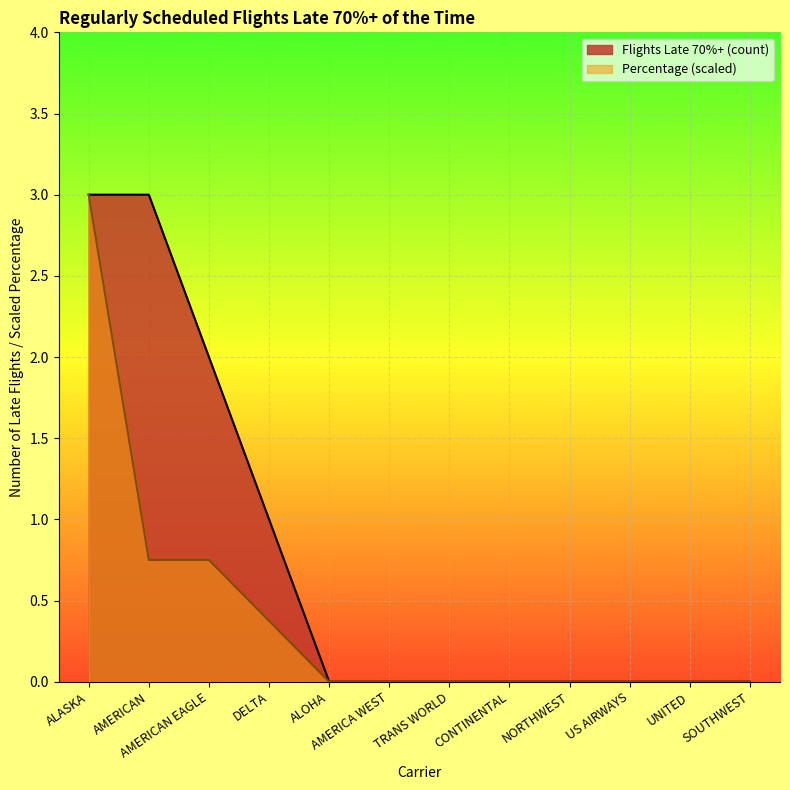

List the labels in order of Flights Late 70%+ (count) value, smallest first.

ALOHA, AMERICA WEST, TRANS WORLD, CONTINENTAL, NORTHWEST, US AIRWAYS, UNITED, SOUTHWEST, DELTA, AMERICAN EAGLE, ALASKA, AMERICAN